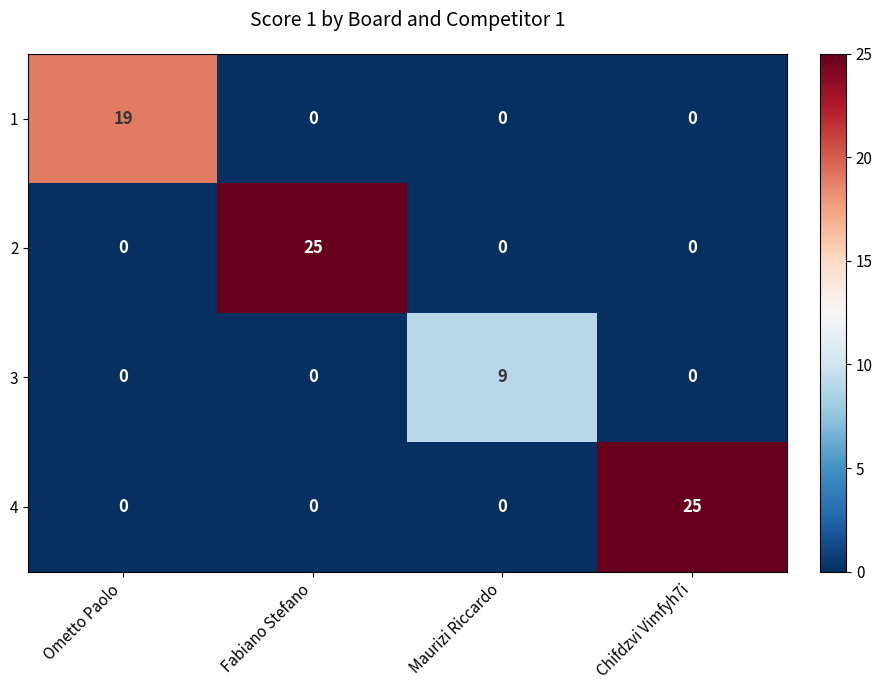

At how many categories does at least one series exceed 2?

4